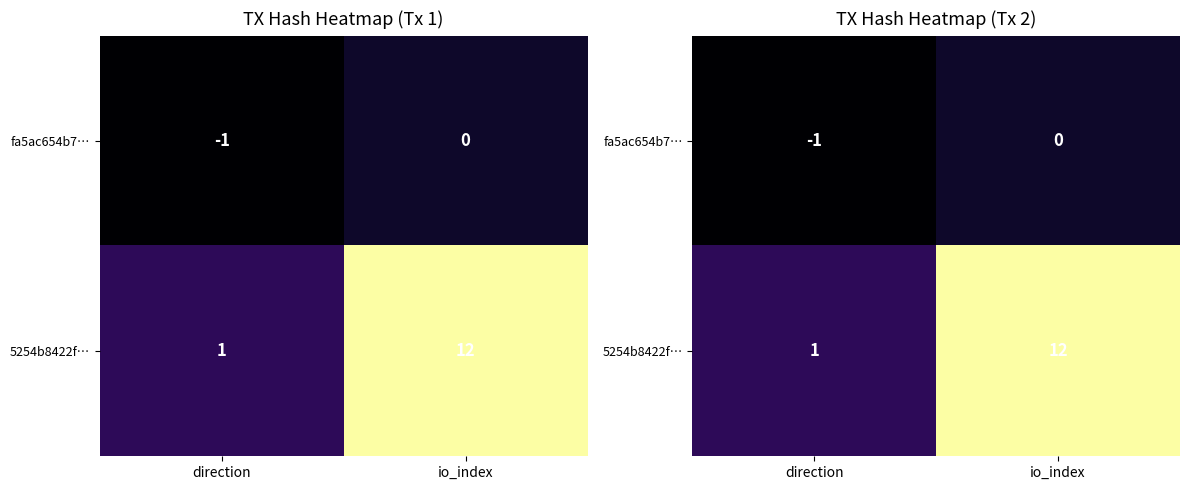

What is the difference between the highest and lowest values at direction?

2